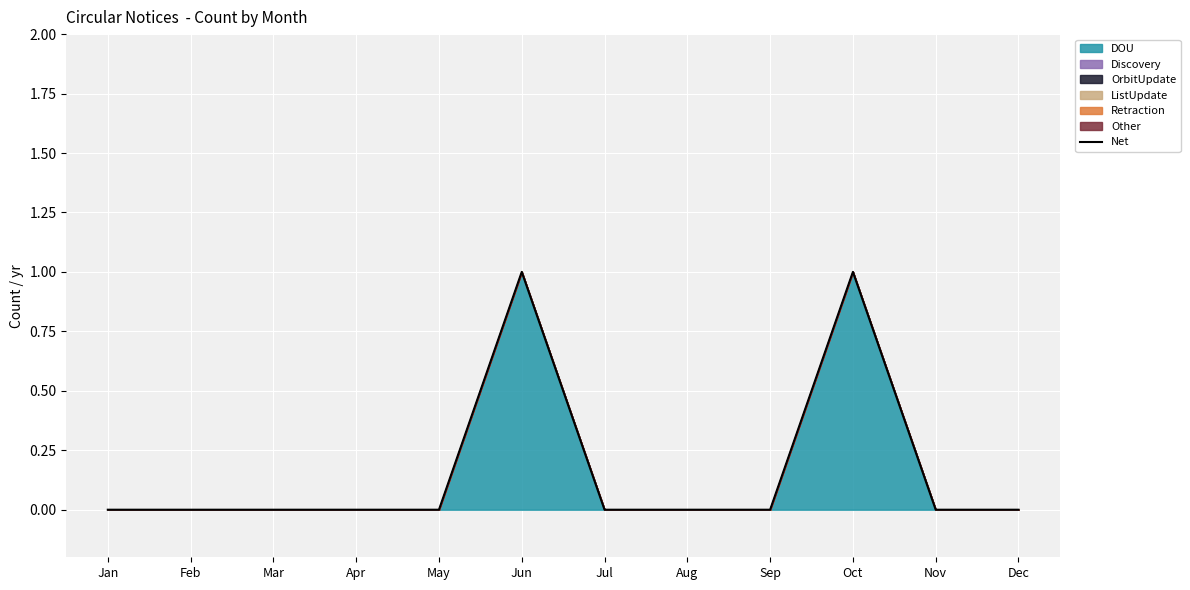

At which label is the value closest to 0?

Jan